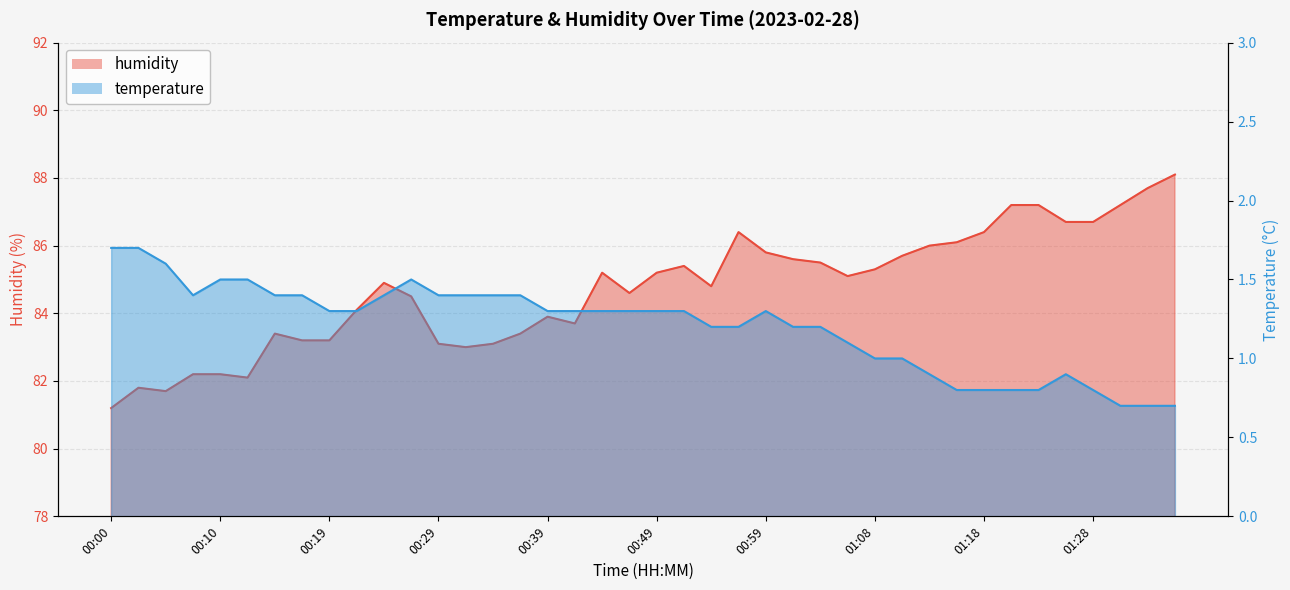

How many interior local valleys (lower than both neighbors) does the data have?

7